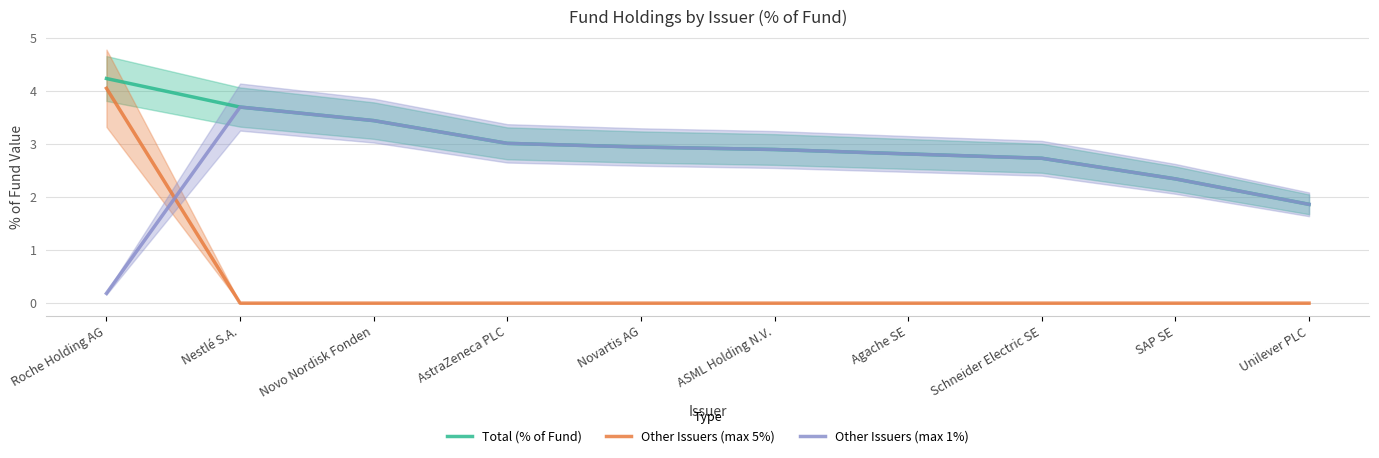

What are all the series names shown in the legend?

Total (% of Fund), Other Issuers (max 5%), Other Issuers (max 1%)